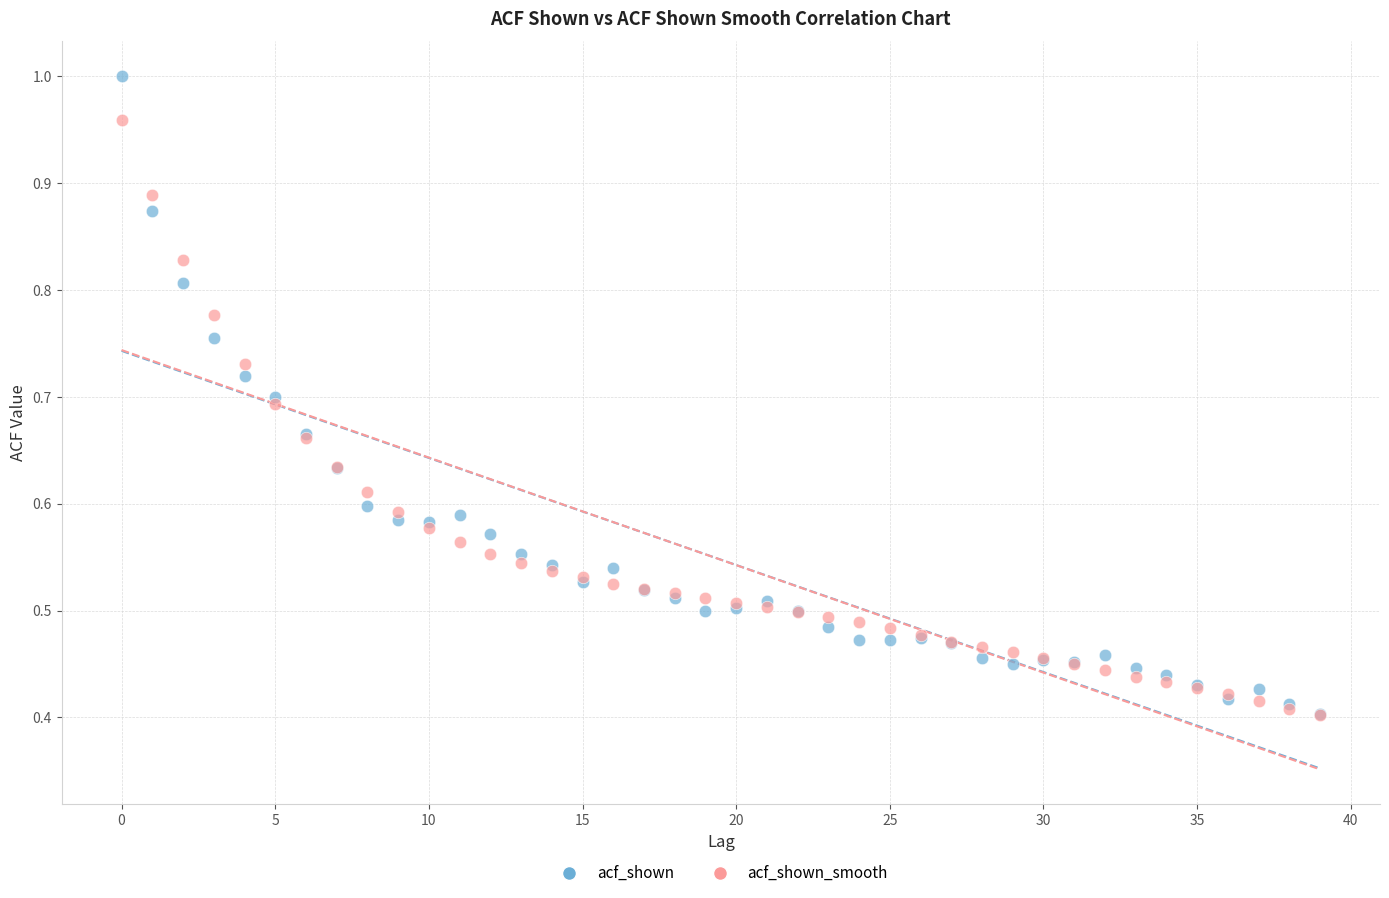

What are all the series names shown in the legend?

acf_shown, acf_shown_smooth